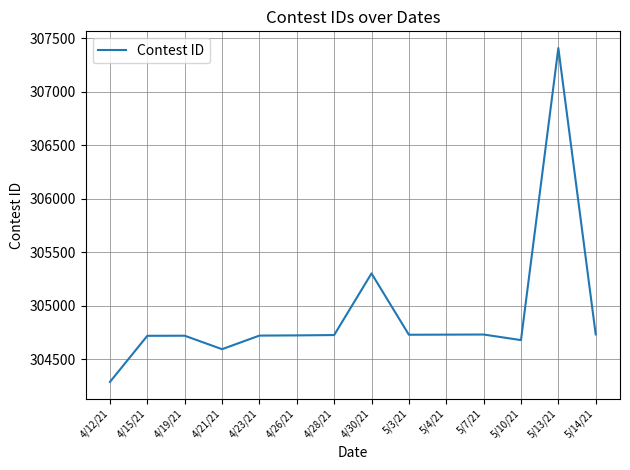

What is the approximate value at 4/23/21?

304721